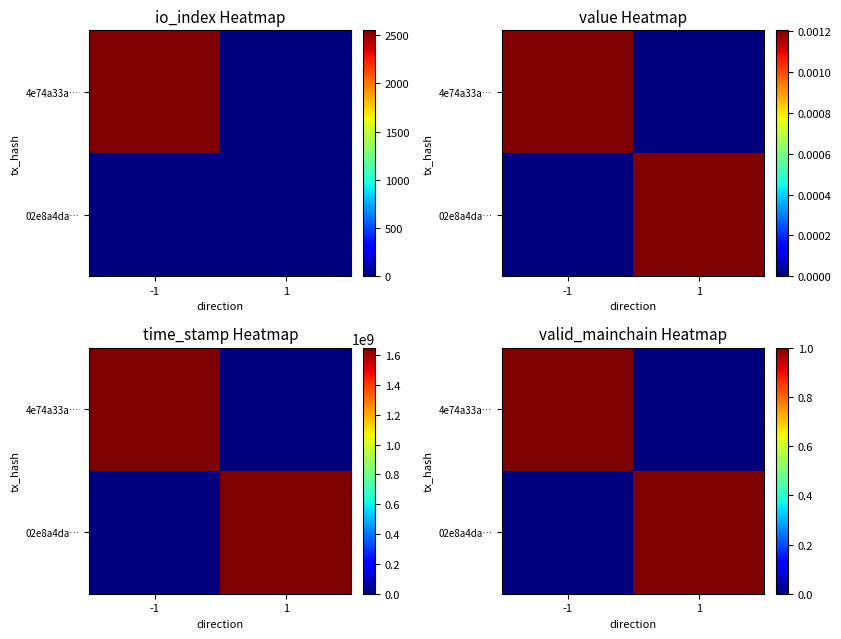

Which has a higher value, -1 or 1?

-1